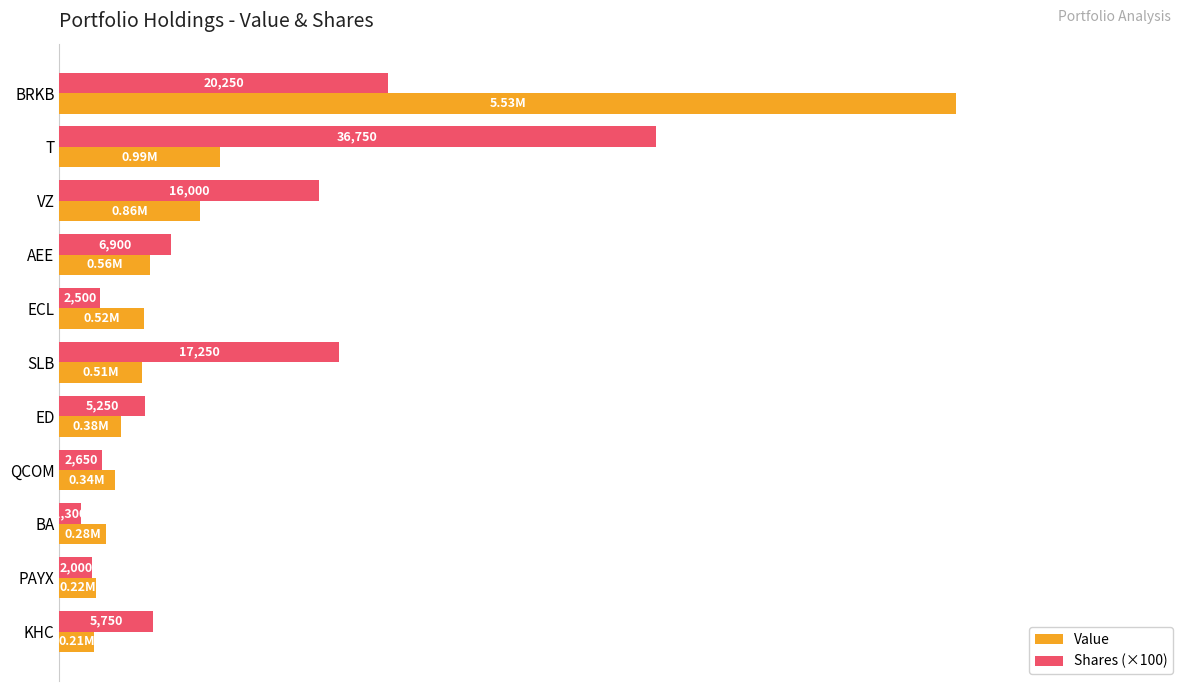

What are all the series names shown in the legend?

Value, Shares (×100)